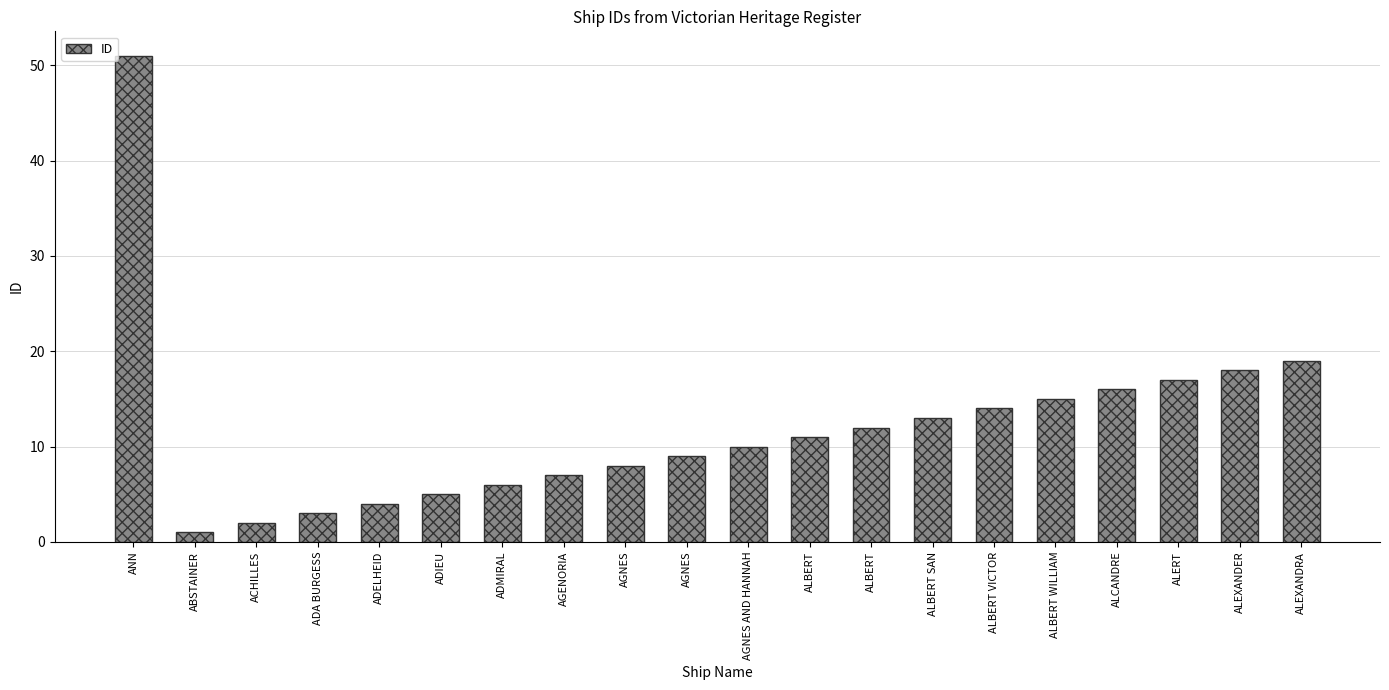

The value at AGNES is 9. True or false?

True